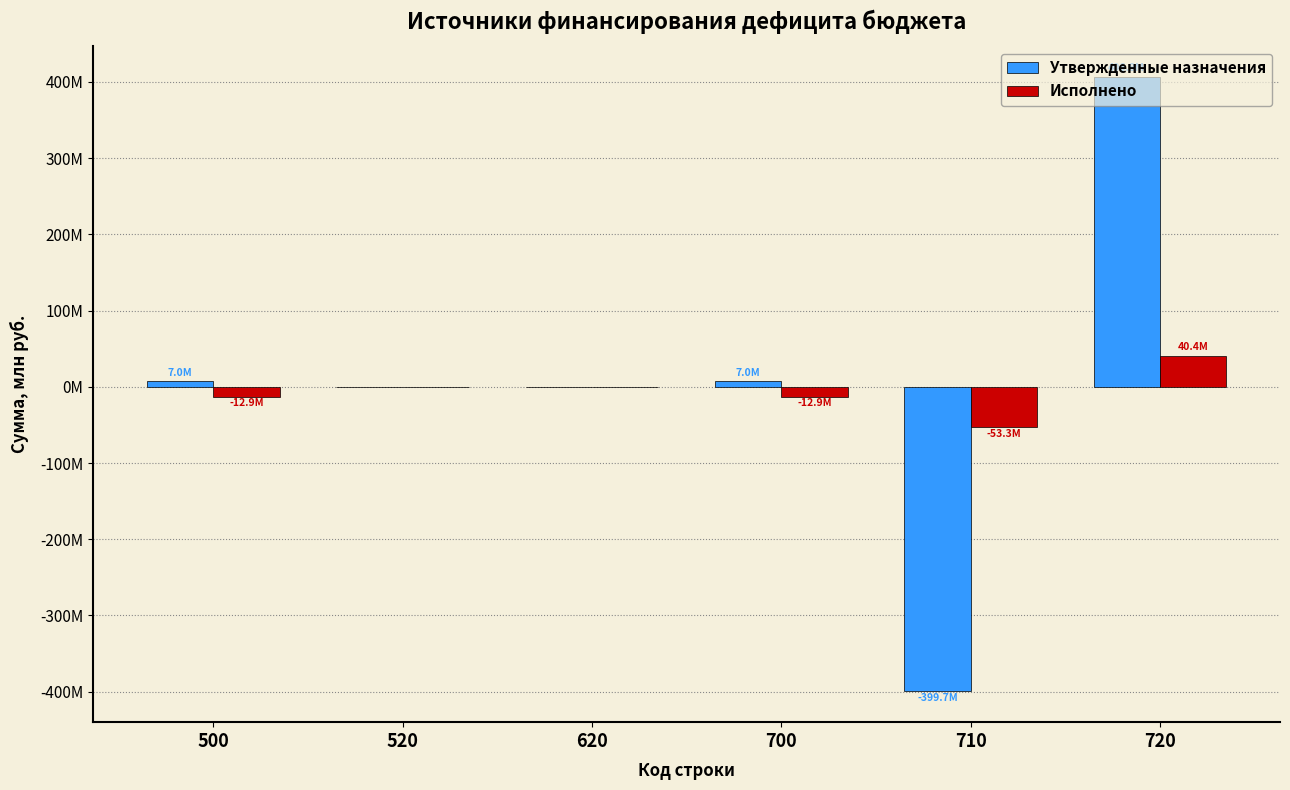

What are all the series names shown in the legend?

Утвержденные назначения, Исполнено